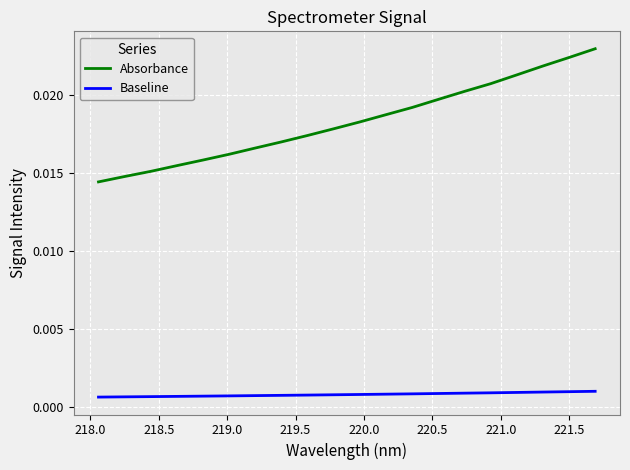

Which series has the widest spread of values?

Absorbance